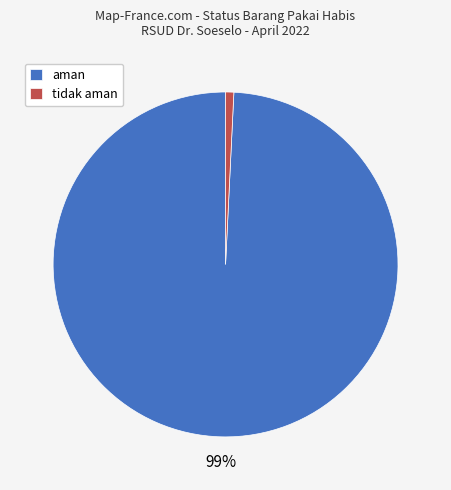

Count the number of slices in the pie.

2